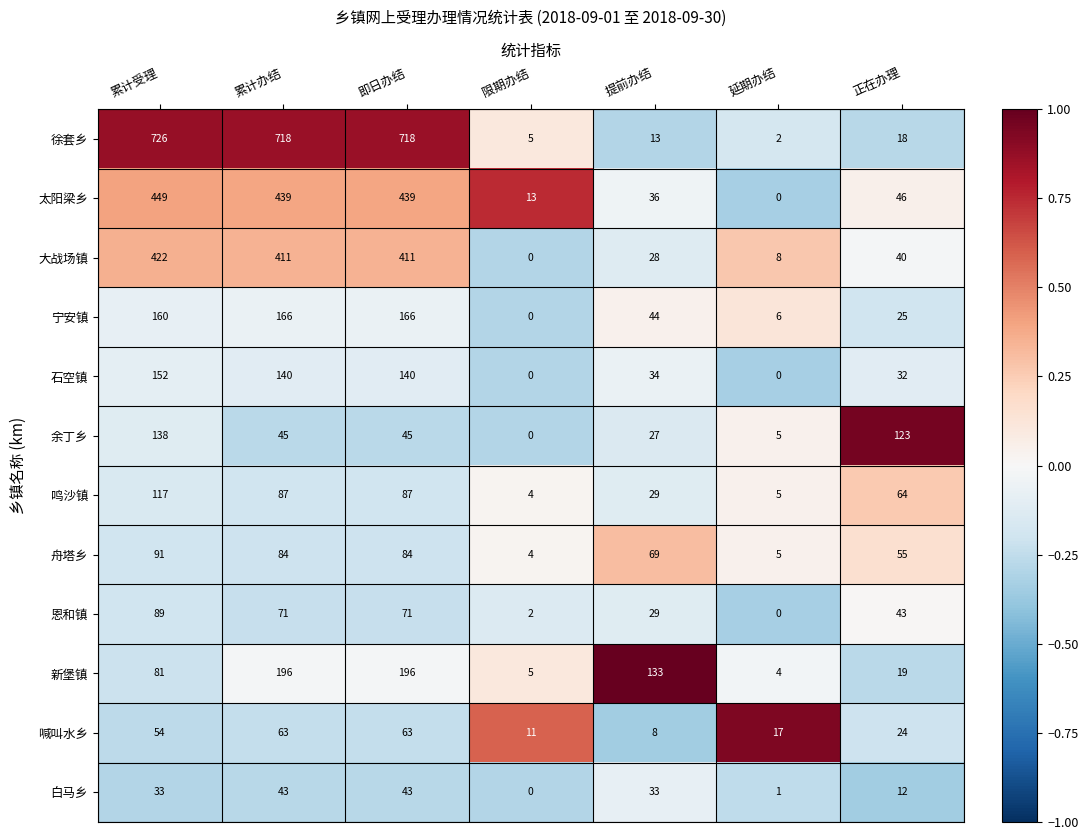

What is the highest value of the 石空镇 series?

152